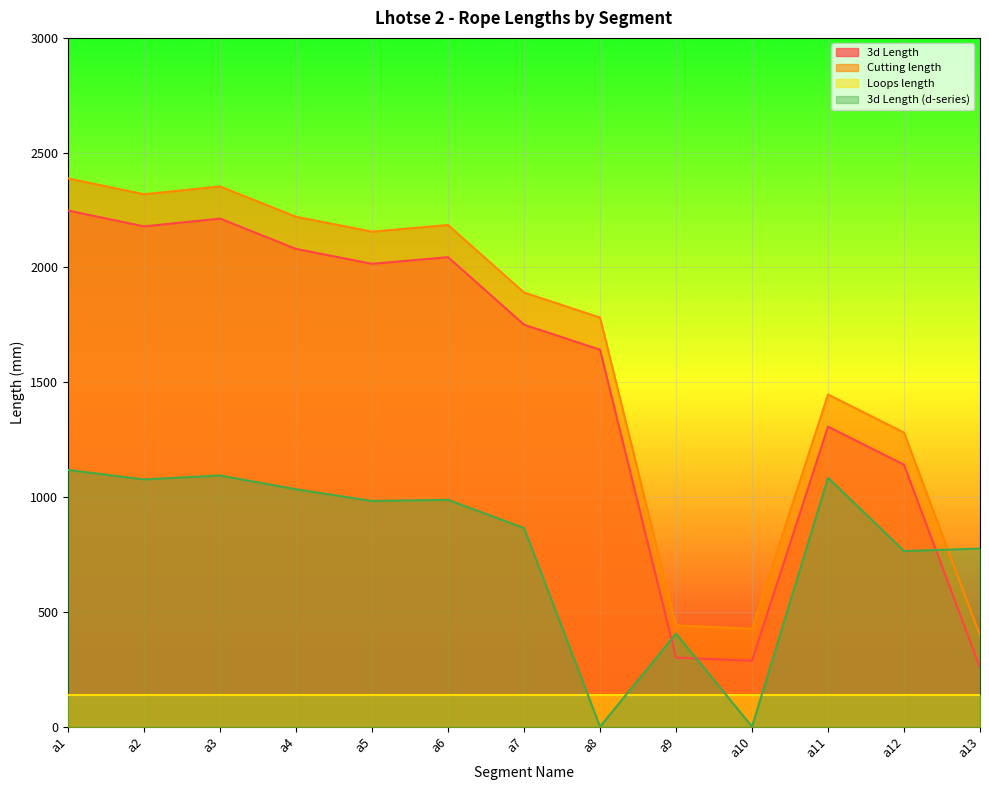

What is the greatest value displayed?

2388